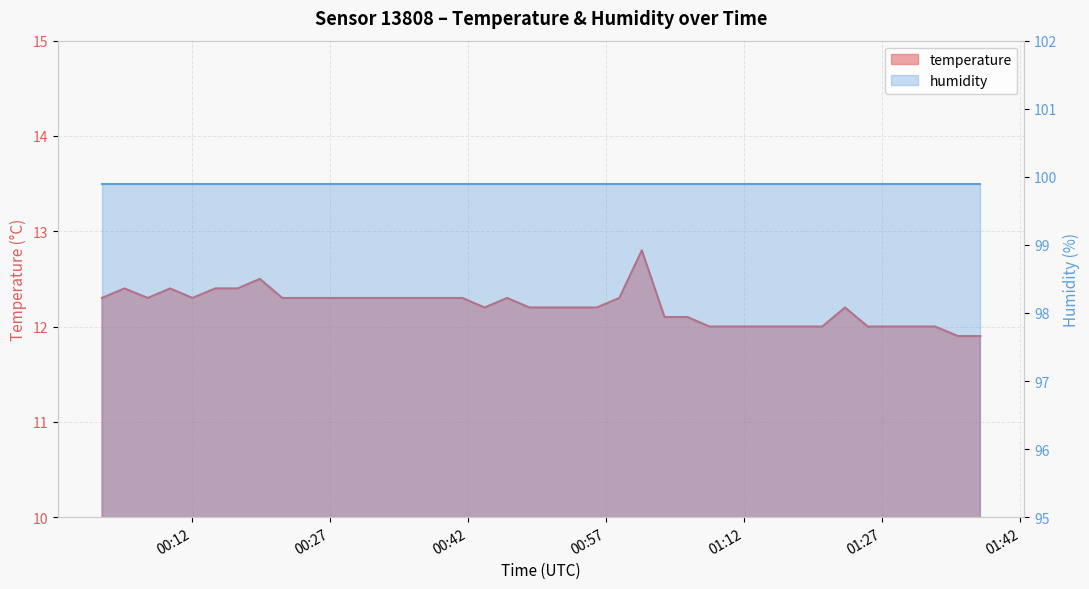

The value at 2023-04-24T00:16:56 is 4.7. True or false?

False